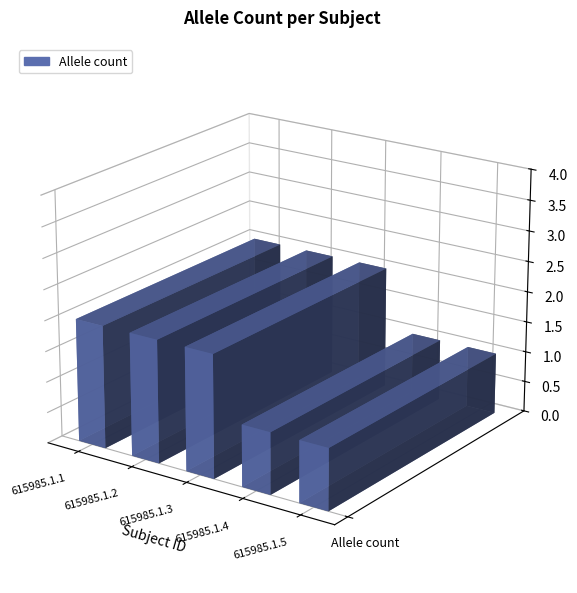

Is it true that the value at 615985.1.4 is 1?

False